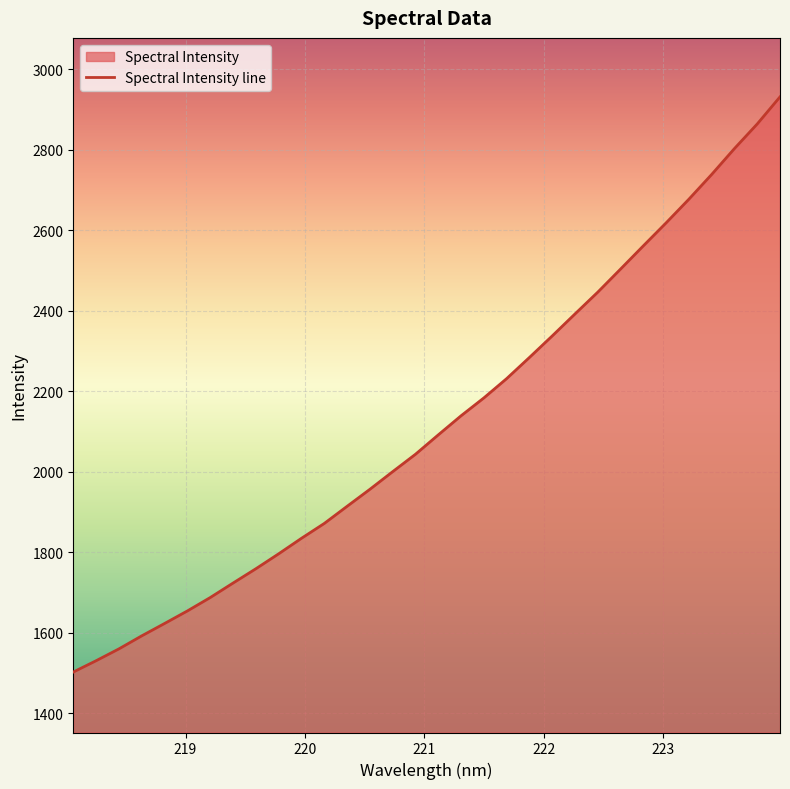

What is the ratio of the value at 222.0721 to the value at 223.0264?

0.9